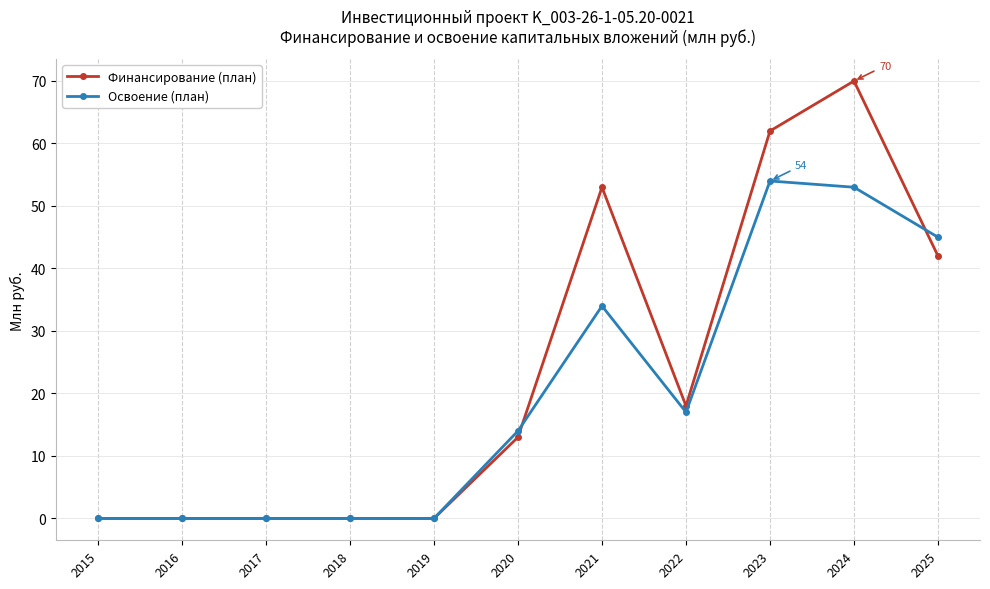

Is it true that Освоение (план) equals 34 at 2021?

True